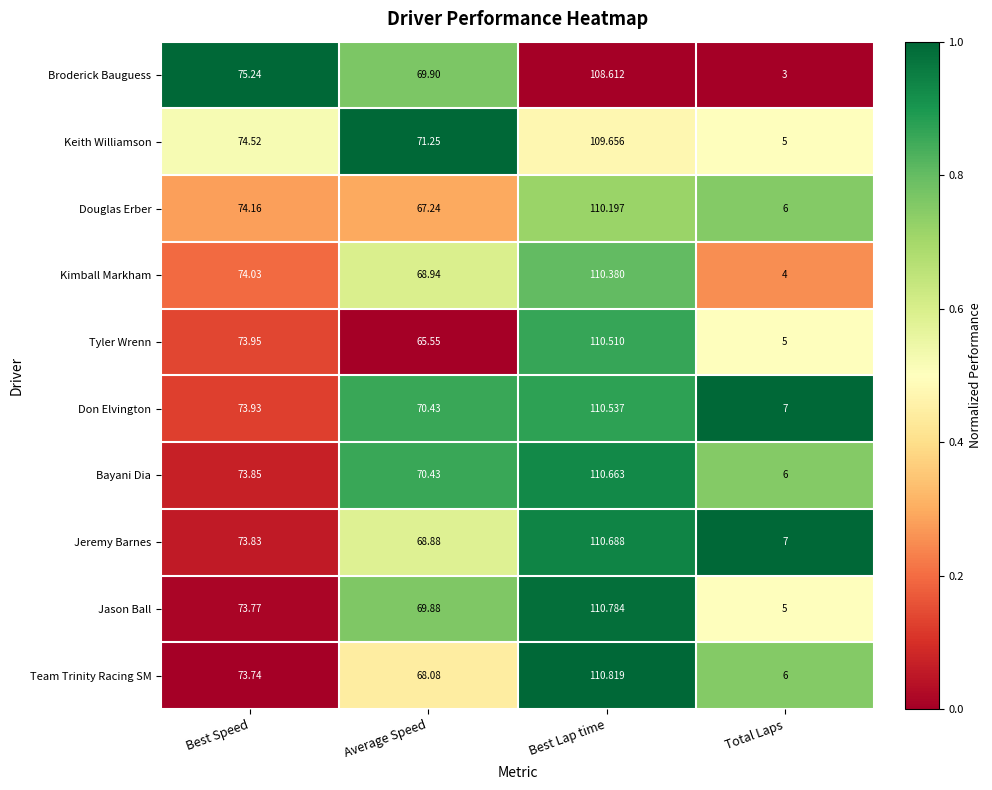

How many distinct data groups are displayed?

10